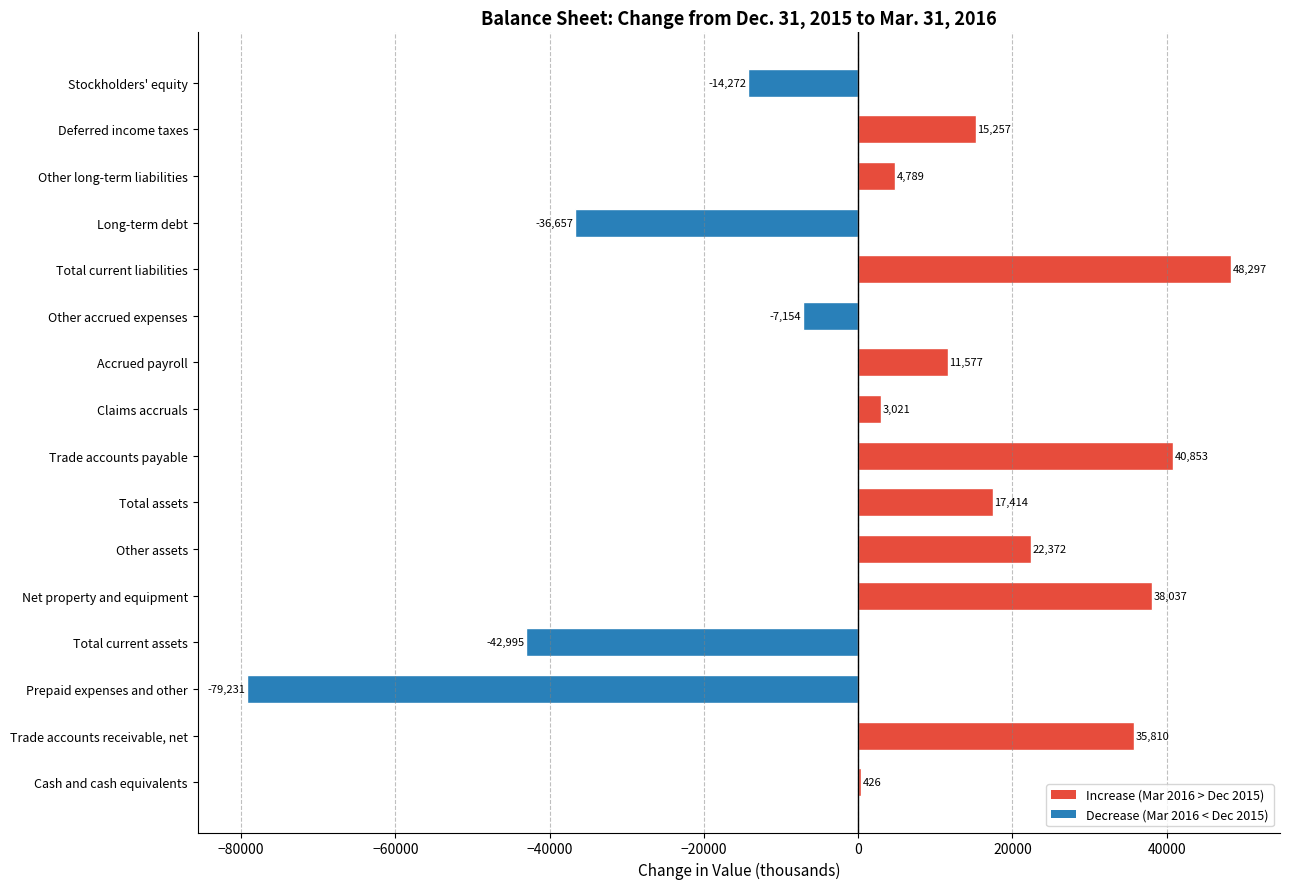

What is the minimum value shown in the chart?

-79231